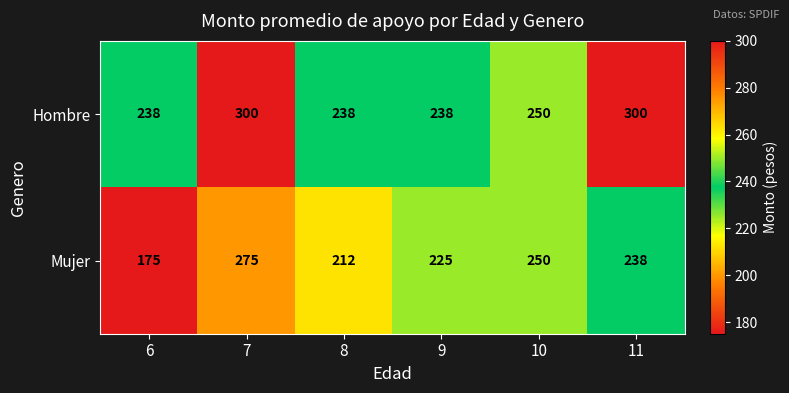

How many data points does each series have?

6